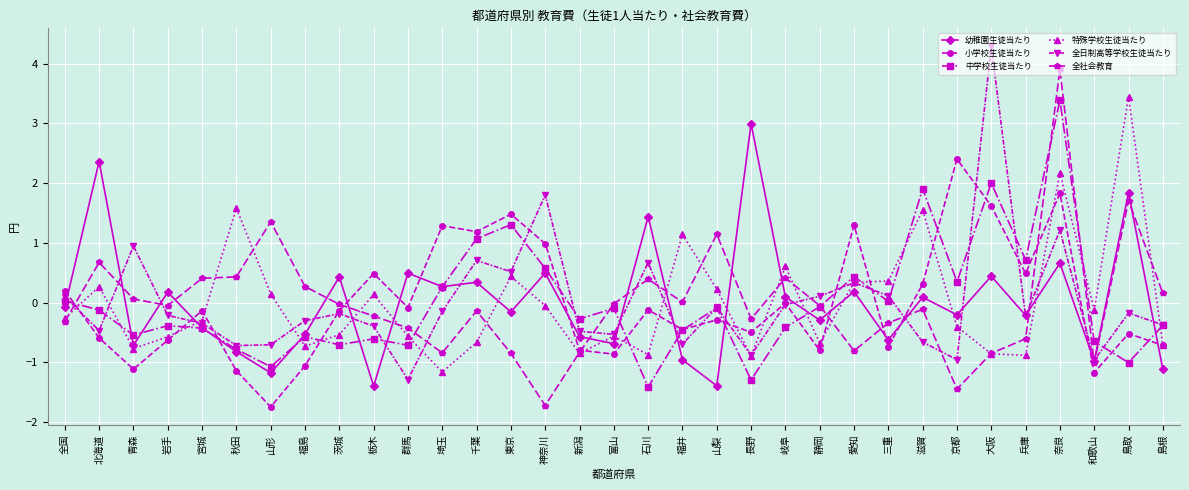

What position from the left is 宮城?

5